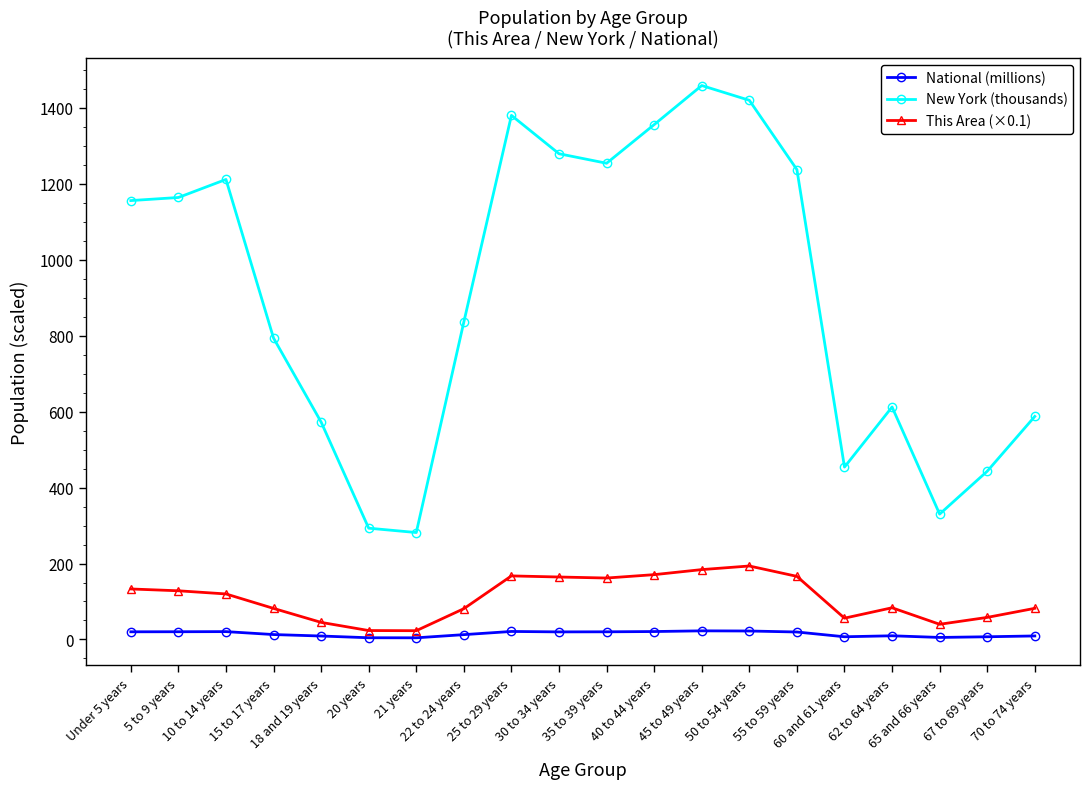

True or false: National (millions) and This Area (×0.1) intersect in this chart.

False